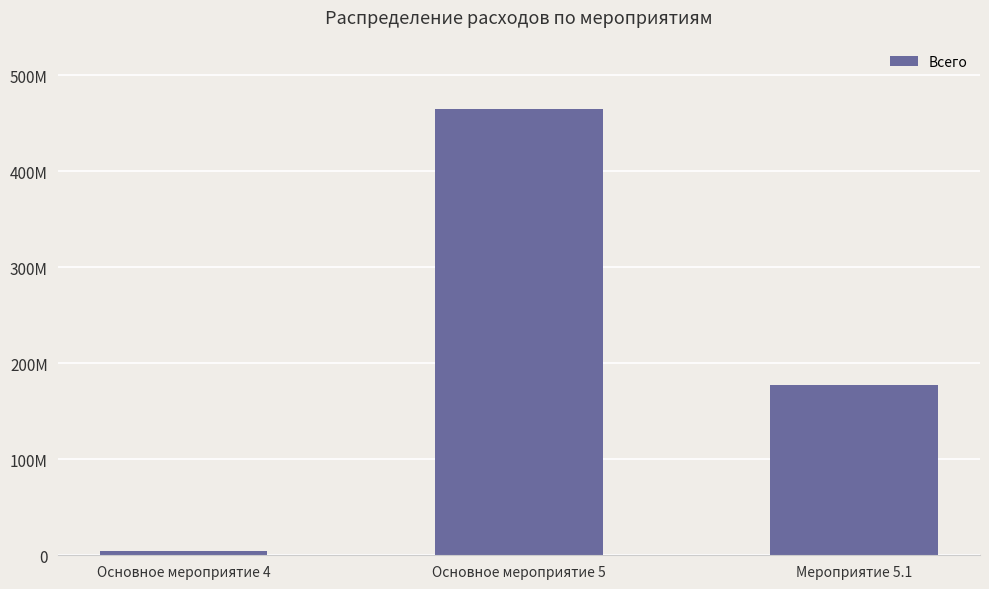

The chart shows a value of 4051709.0 at Основное мероприятие 4. True or false?

True